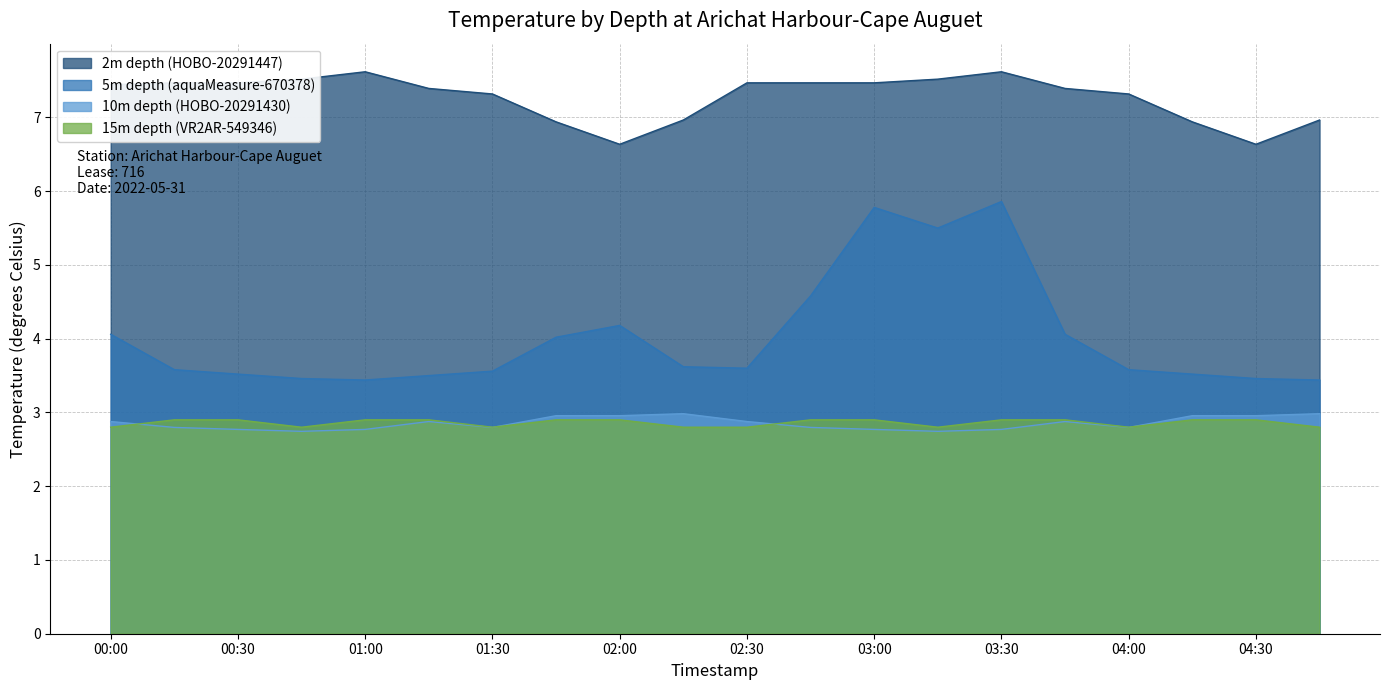

What is the sum of all 10m depth (HOBO-20291430) values?

57.1